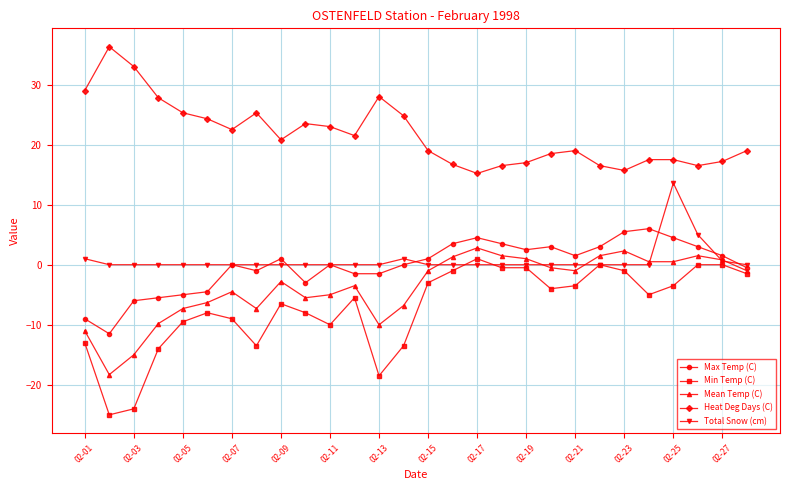

What is the lowest value of the Min Temp (C) series?

-25.0